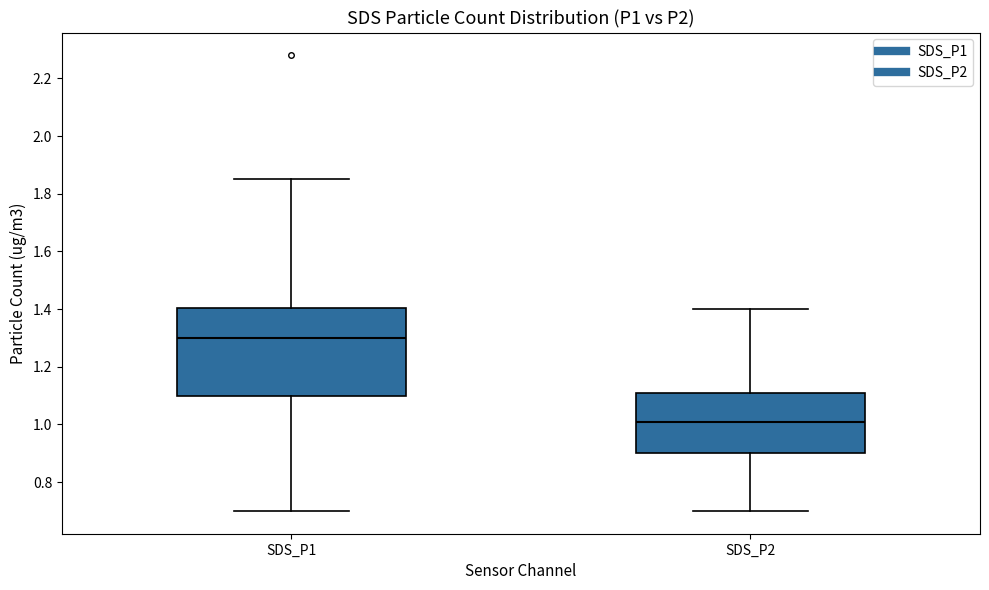

Reading left to right, read every box against the y-axis: the position of its median line, the range the box covers, and the ends of its whiskers. The values are not printed on the chart, so give them approximately, as read against the axis.

SDS_P1: median 1.30, box 1.10 to 1.40, whiskers 0.70 to 1.86
SDS_P2: median 1.02, box 0.90 to 1.10, whiskers 0.70 to 1.40